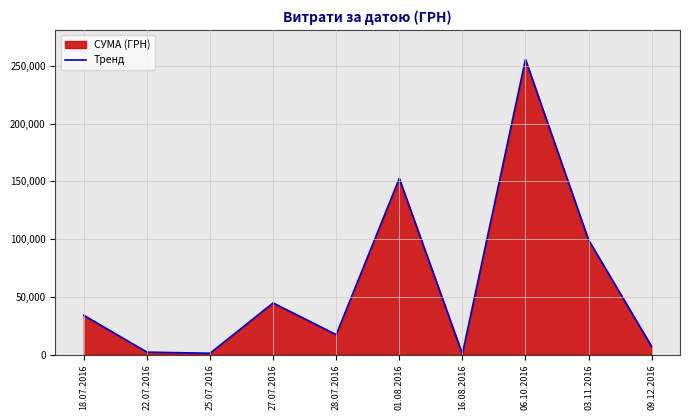

What is the value of the 9th point from the left?

99317.8